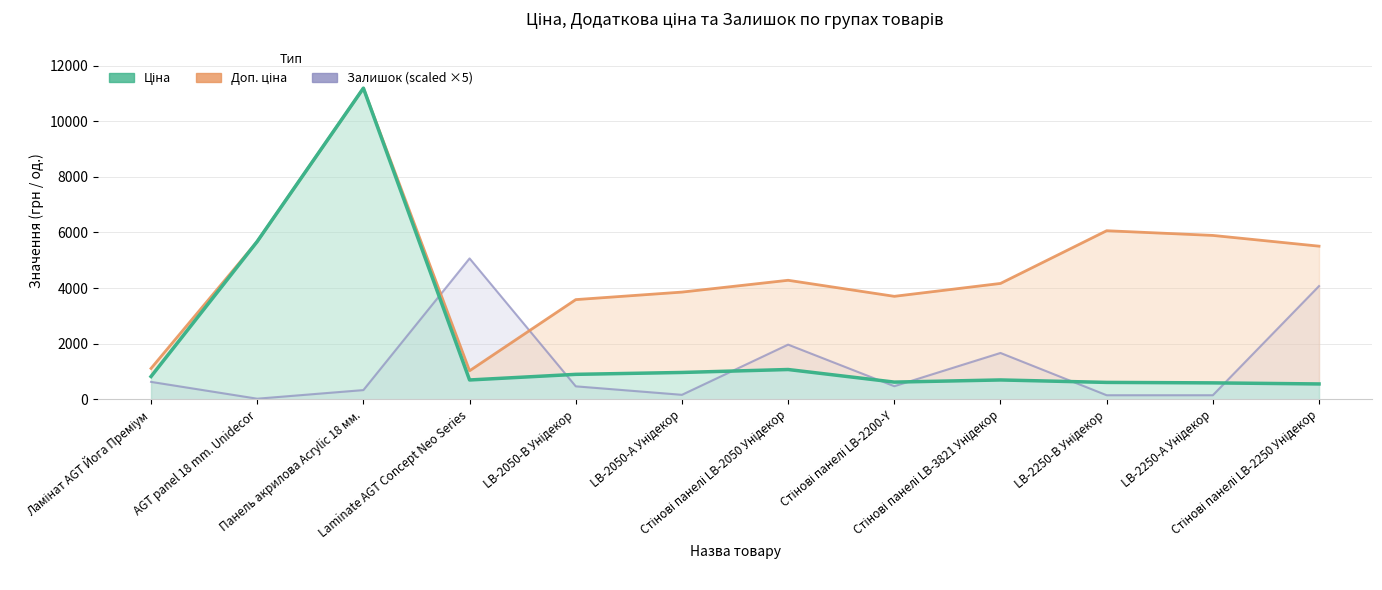

What are all the series names shown in the legend?

Ціна, Доп. ціна, Залишок